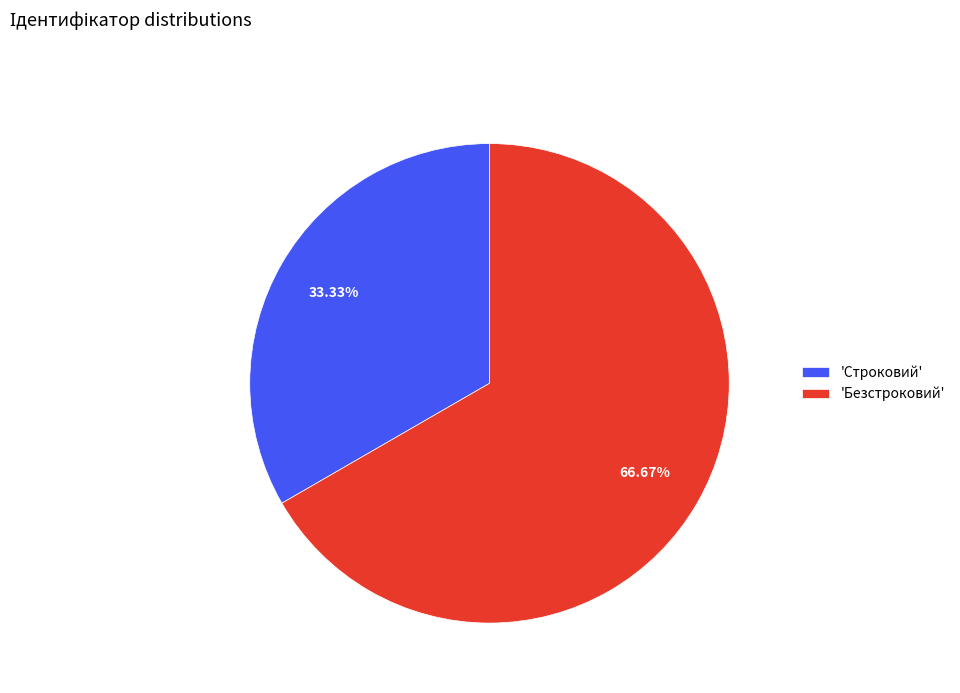

Approximately how many times larger is the value at 'Безстроковий' compared to 'Строковий'?

2.0